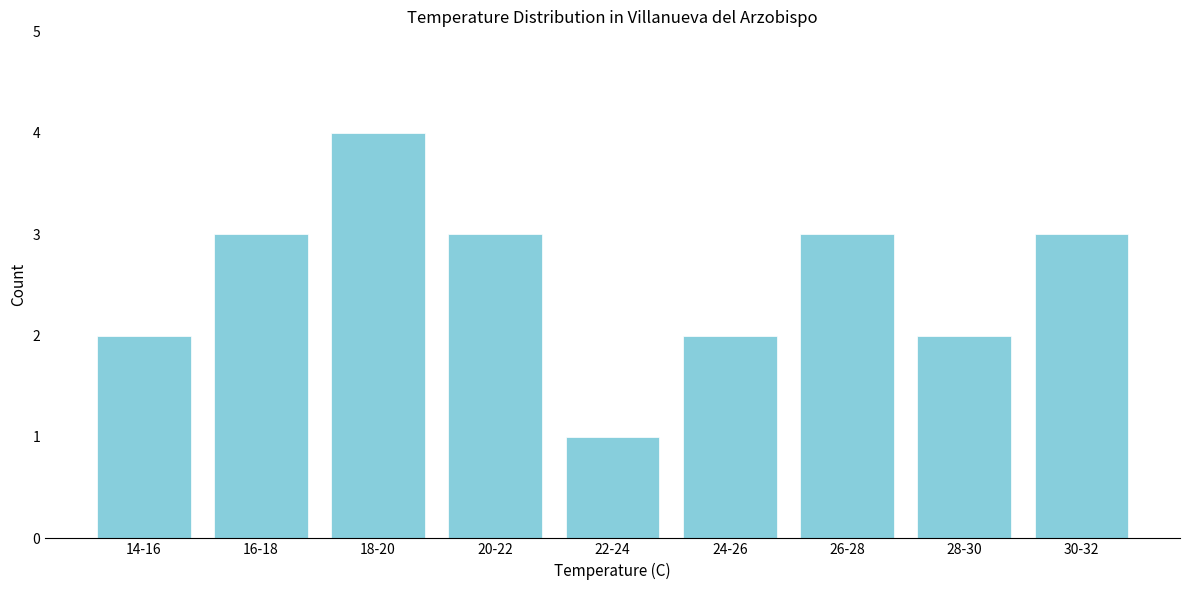

Reading right to left, list all the values displayed in this chart.

3	2	3	2	1	3	4	3	2